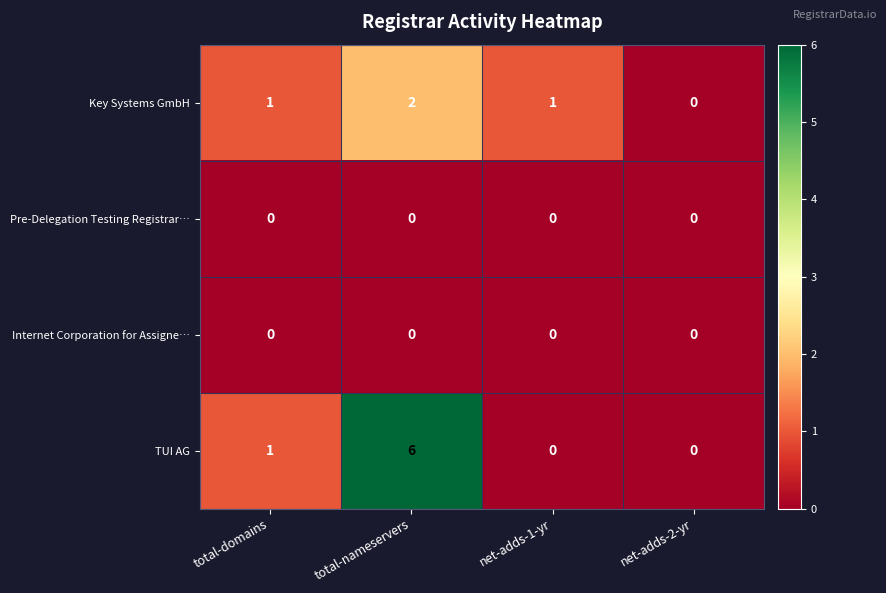

Which series has the largest total across all categories?

TUI AG